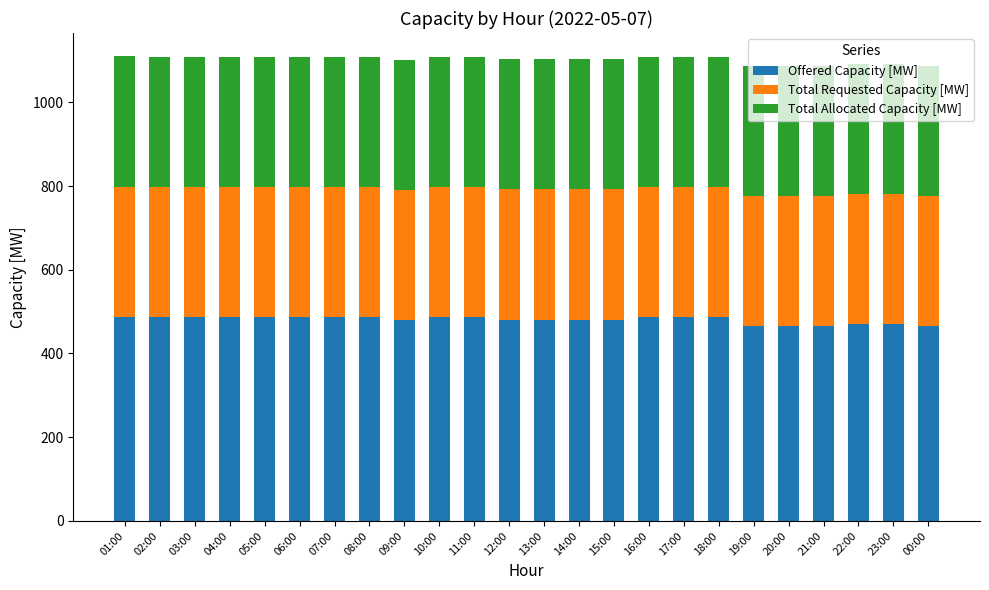

The value of Offered Capacity [MW] at 14:00 is 481. True or false?

True